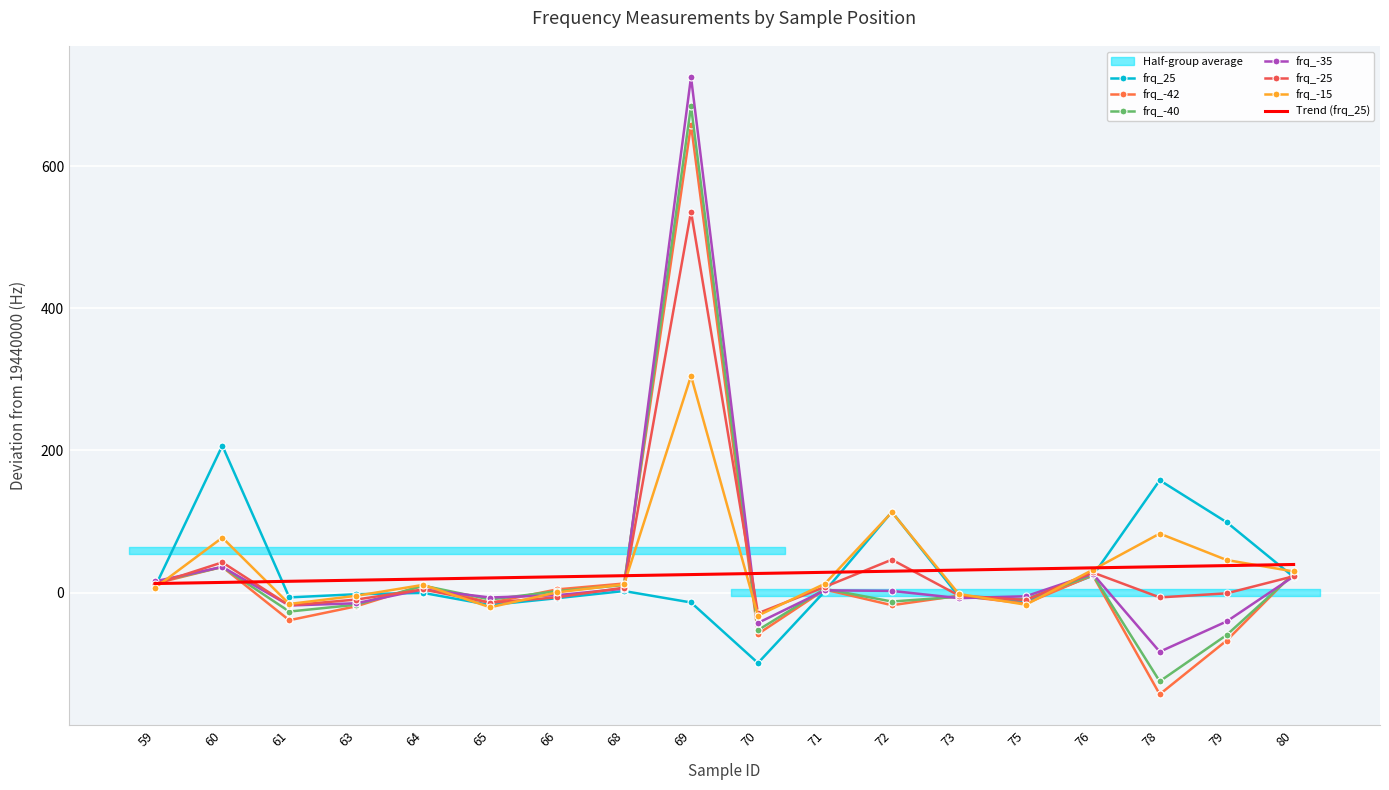

How many lines are shown in the chart?

6